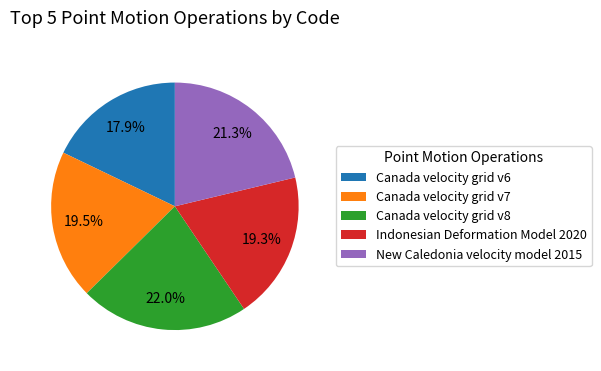

Which category has the smallest portion of the pie?

Canada velocity grid v6